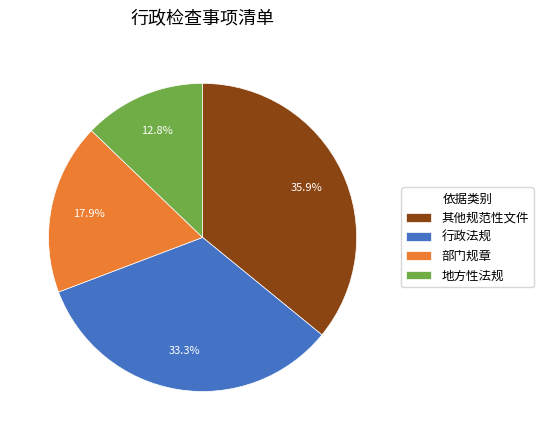

Is there any slice that represents more than half of the pie?

No